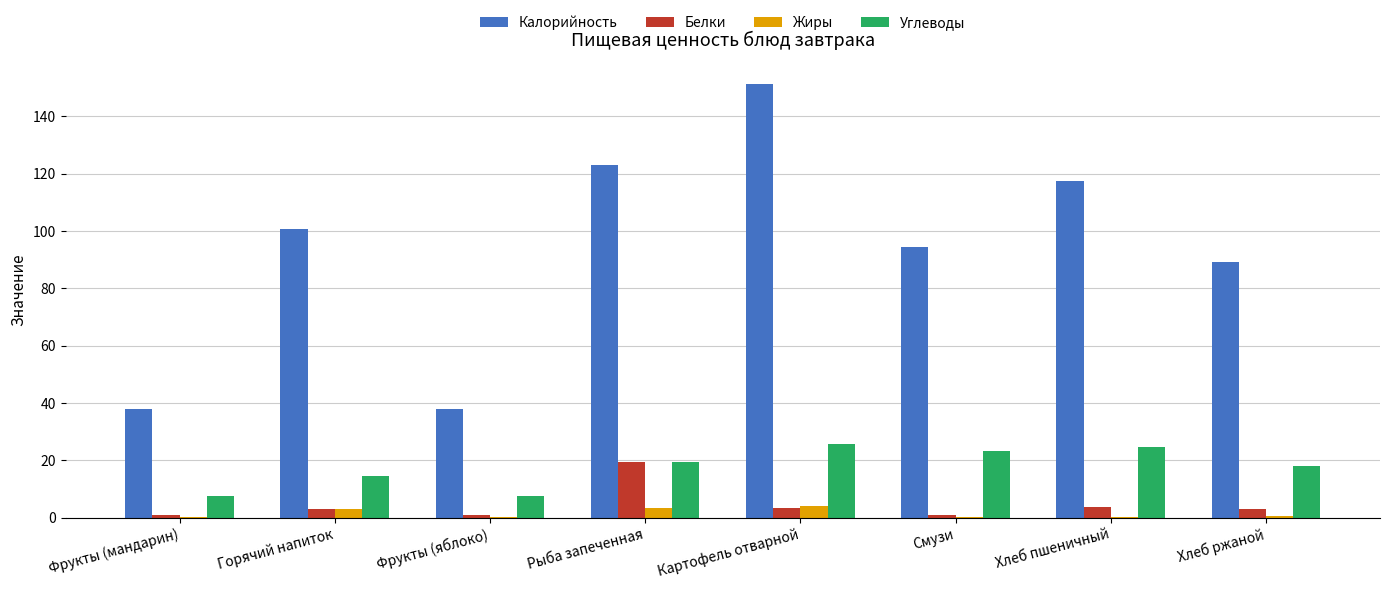

At which category is the sum across all series the highest?

Картофель отварной